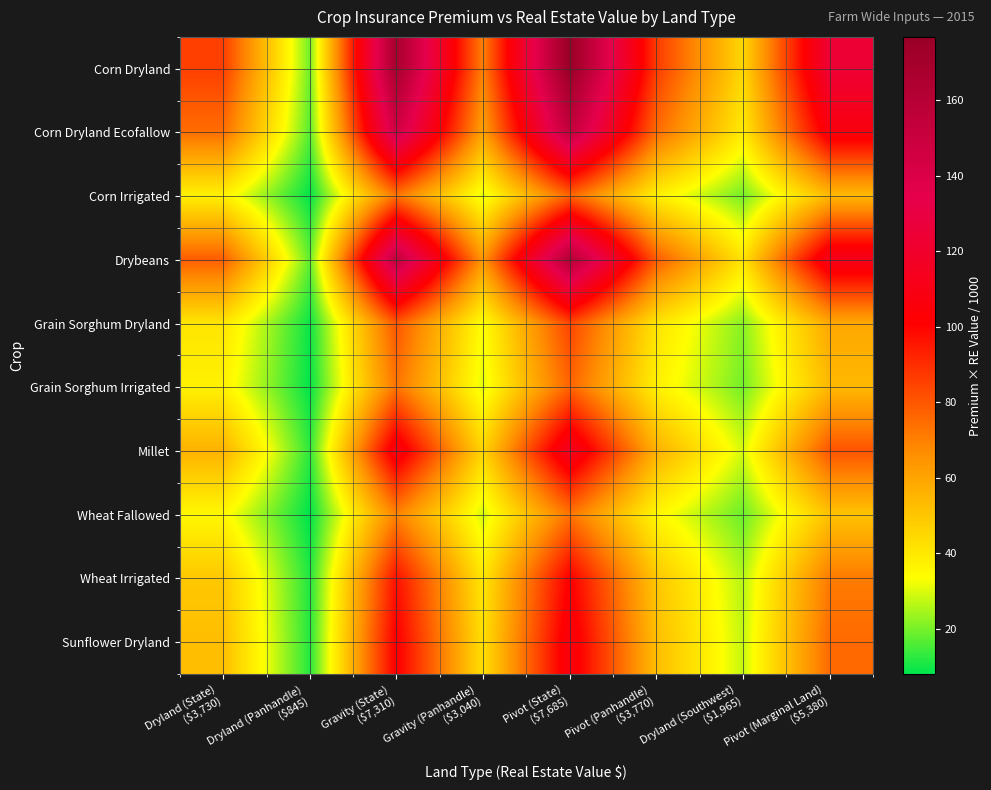

List the series in order of their peak value, highest first.

Corn Dryland, Drybeans, Corn Dryland Ecofallow, Millet, Sunflower Dryland, Wheat Irrigated, Grain Sorghum Dryland, Corn Irrigated, Grain Sorghum Irrigated, Wheat Fallowed